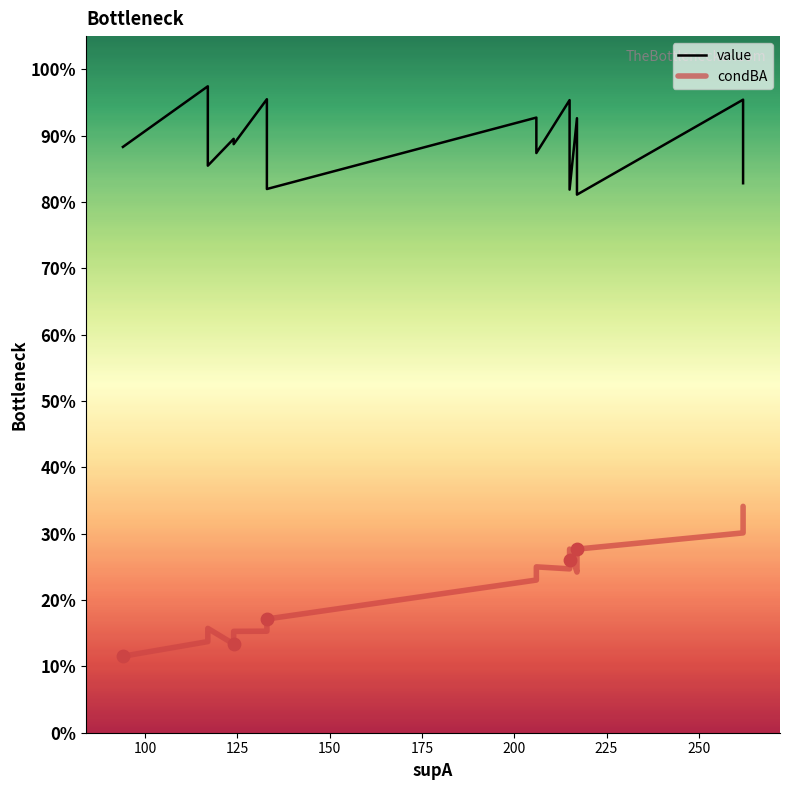

Which series has the largest total across all categories?

value